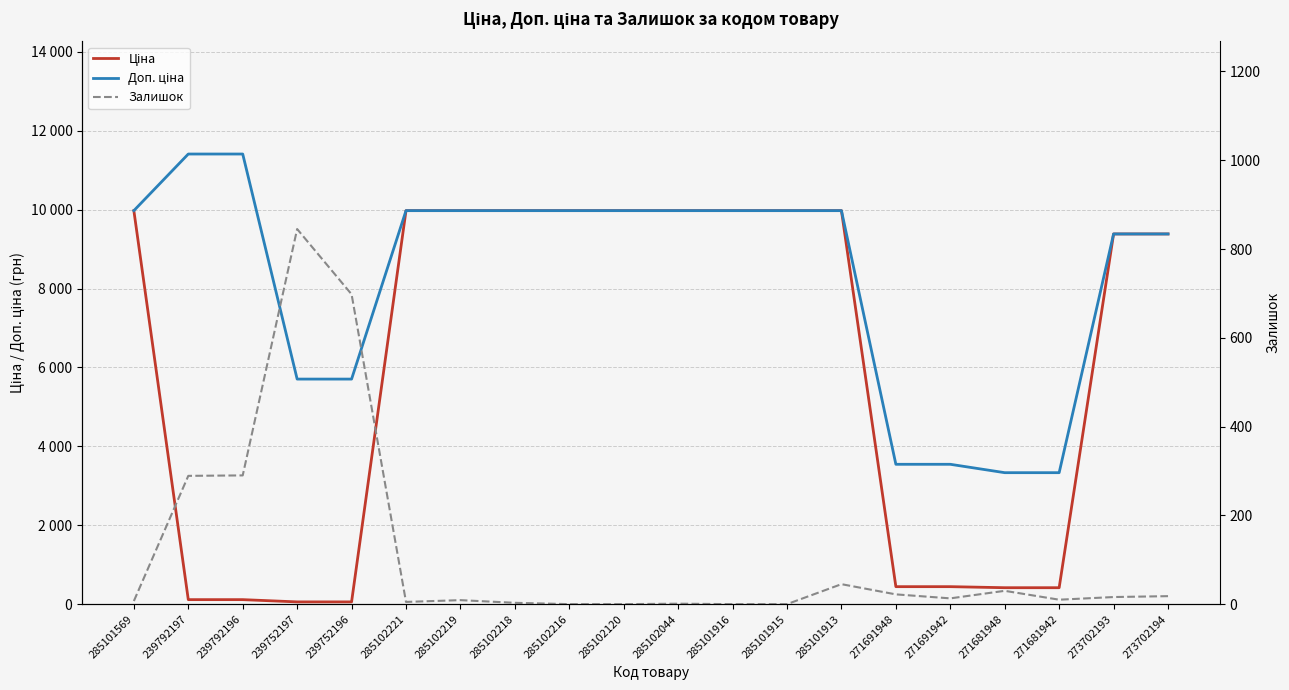

How many data points in Доп. ціна are less than 9974?

8